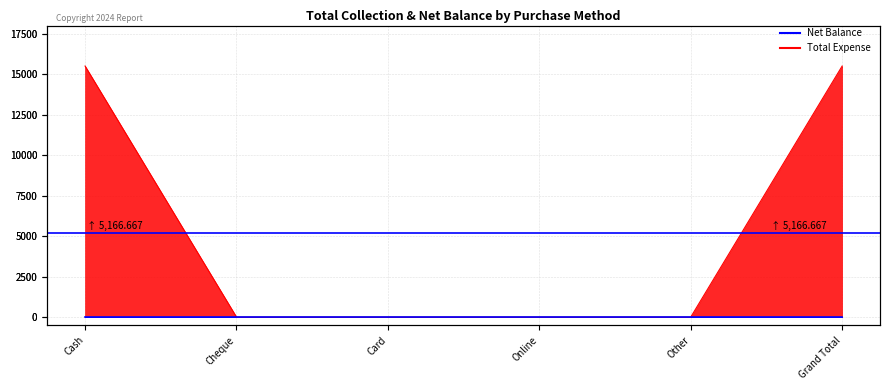

What position from the right is Online?

3